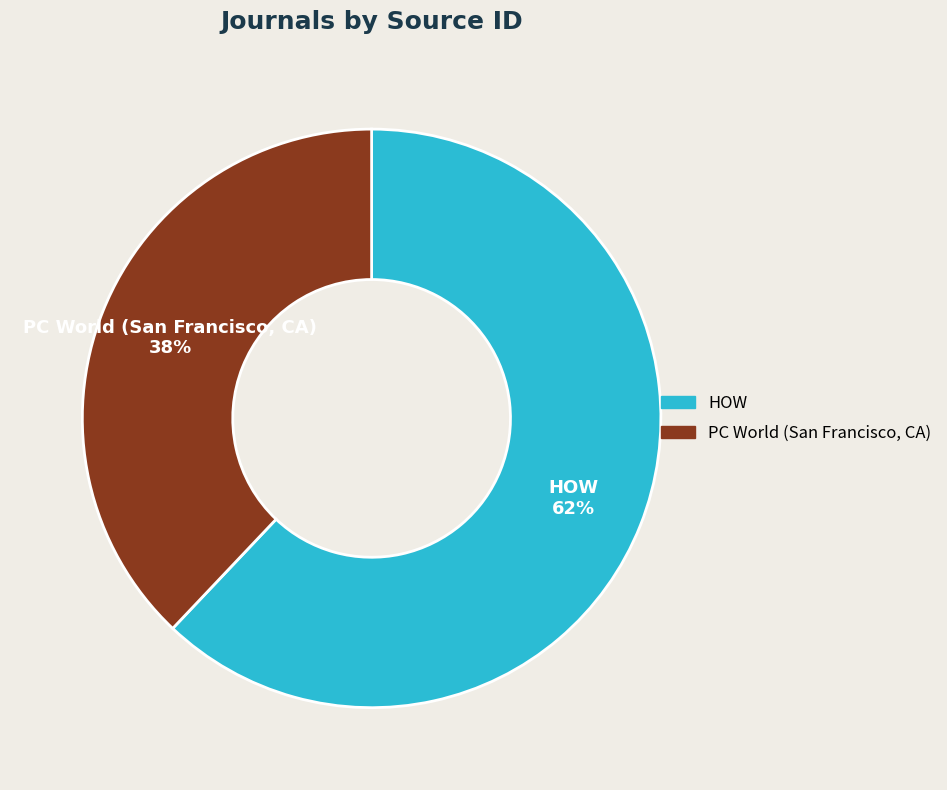

Which category has the smallest portion of the pie?

PC World (San Francisco, CA)